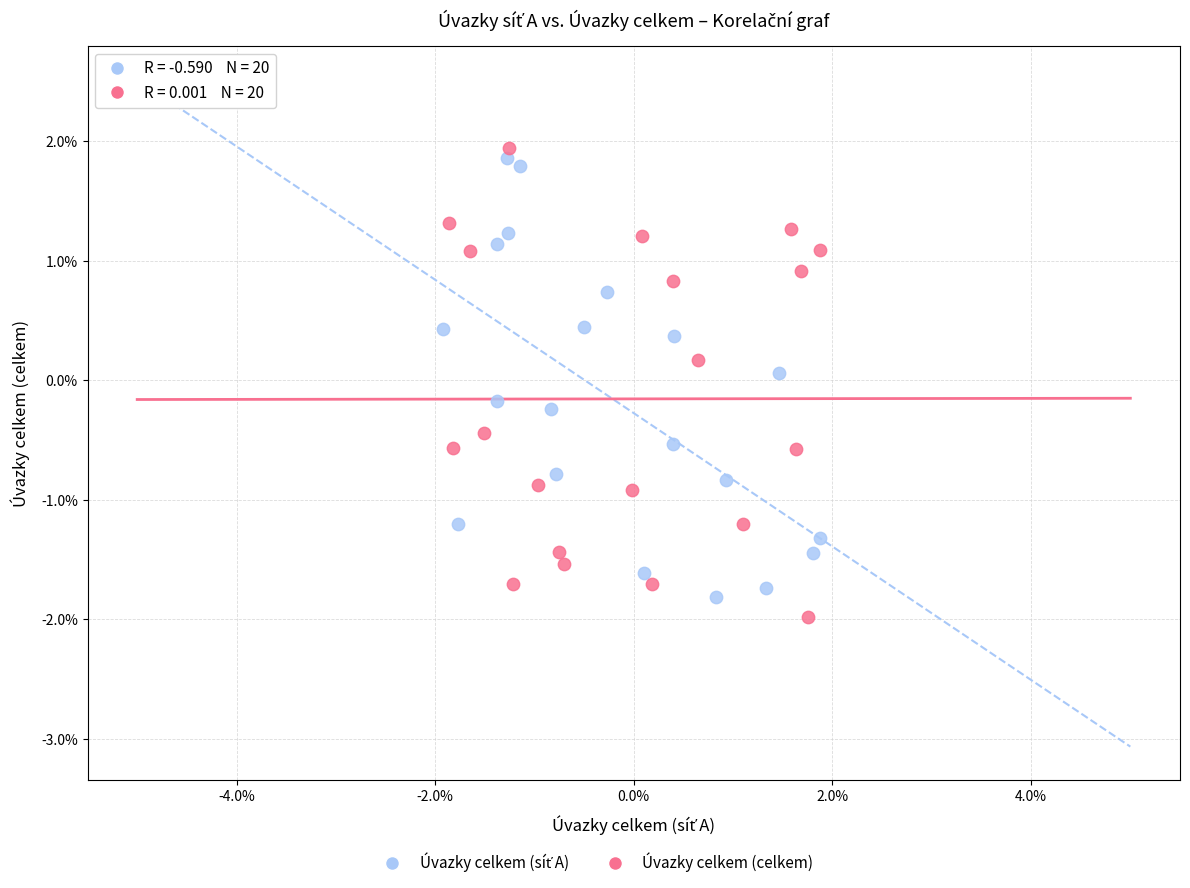

Which series contains the lowest Y value?

Úvazky celkem (celkem)